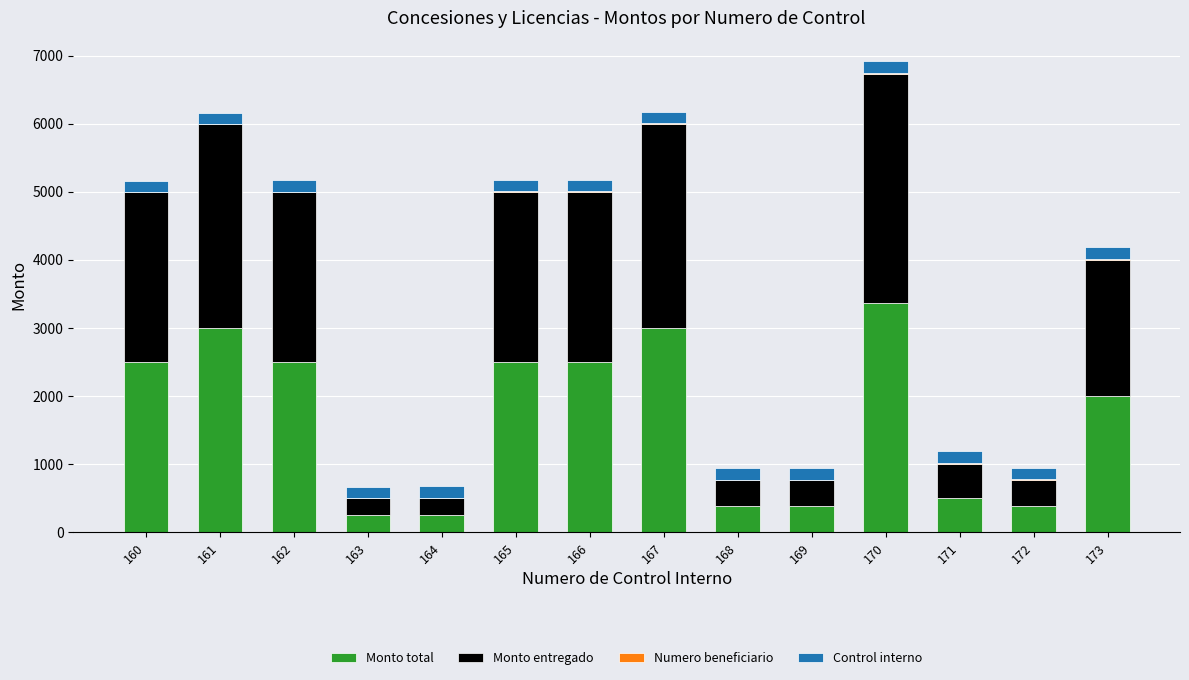

What is the maximum value for Monto total?

3368